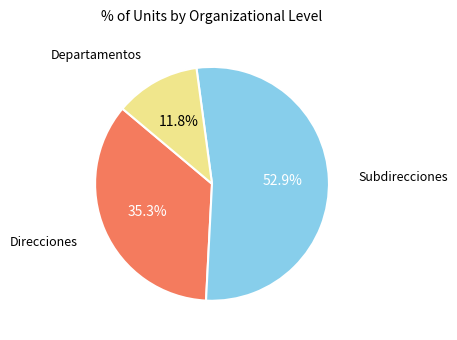

To the nearest percent, what is the average slice percentage?

33%